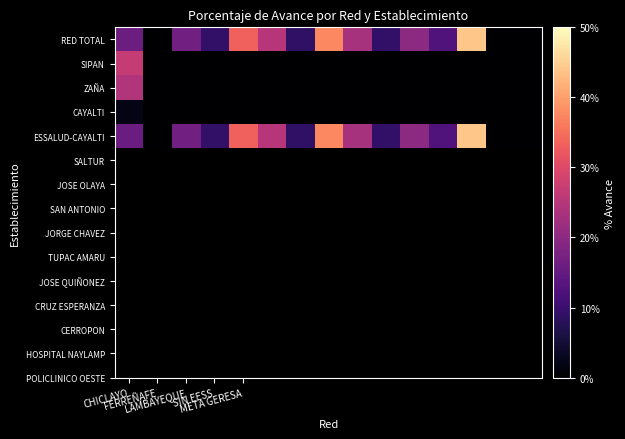

Which series has the largest total across all categories?

RED TOTAL